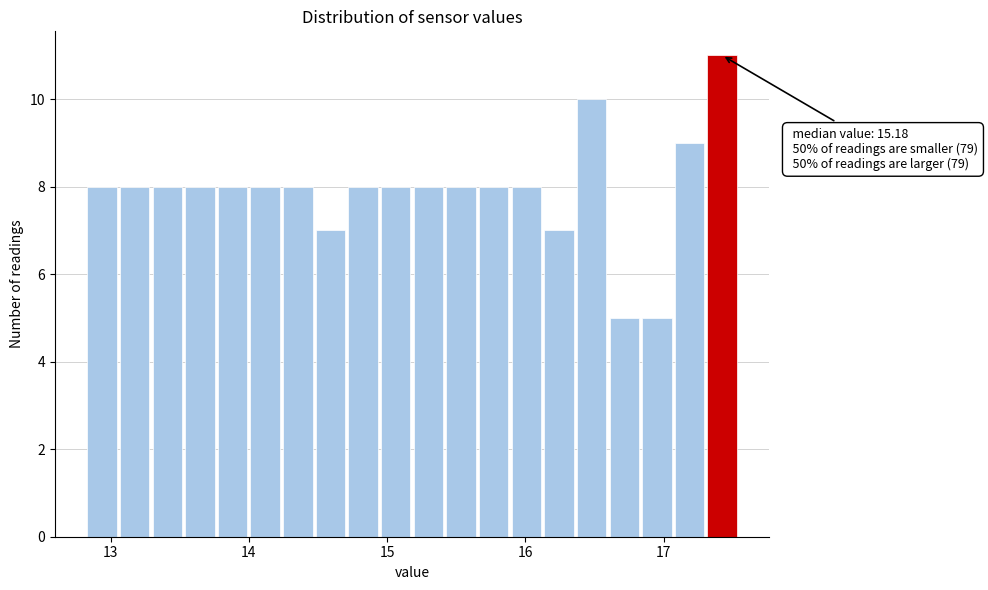

Read against the x-axis, roughly where is the centre of the tallest bar?

17.4